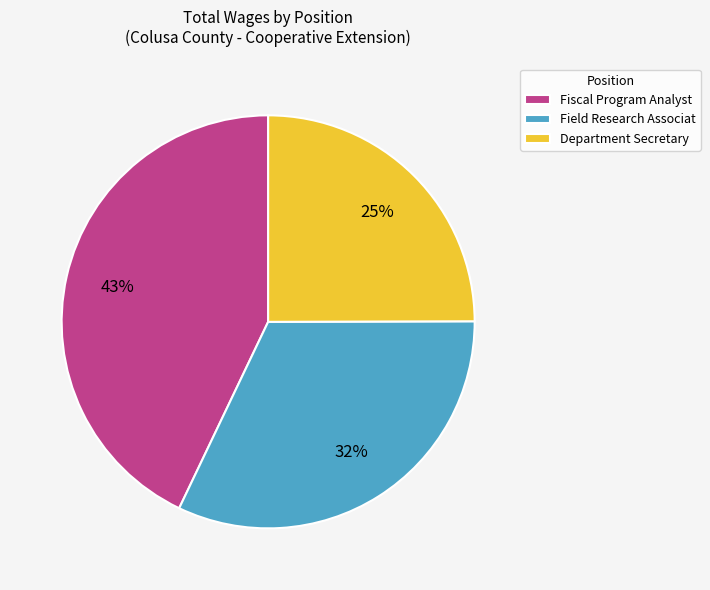

Between Field Research Associat and Department Secretary, which is larger?

Field Research Associat